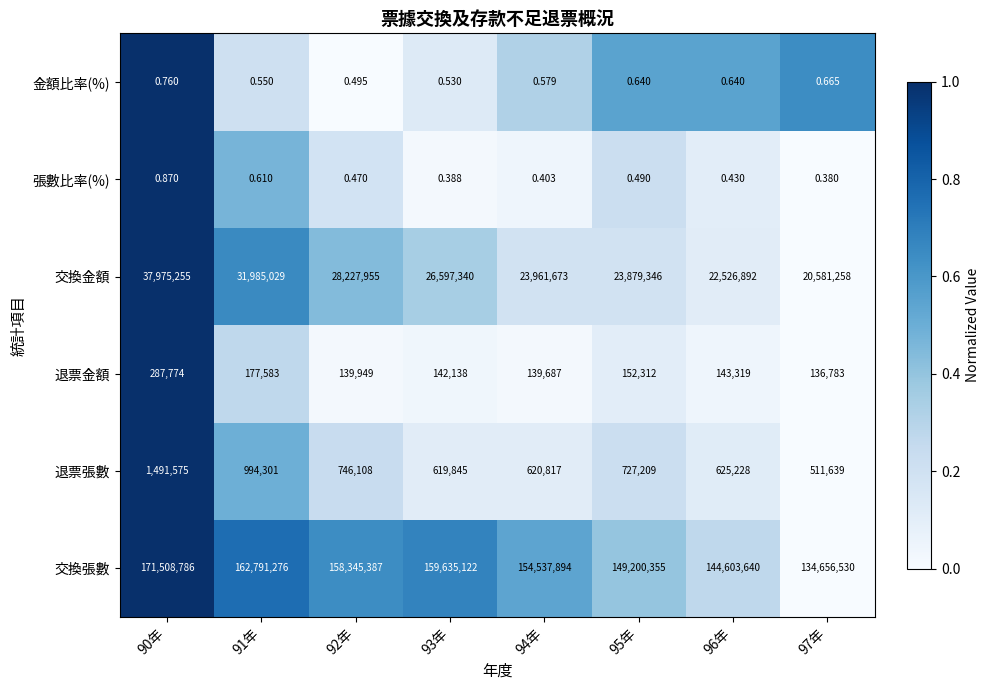

Which series changed the most between 94年 and 95年?

交換張數